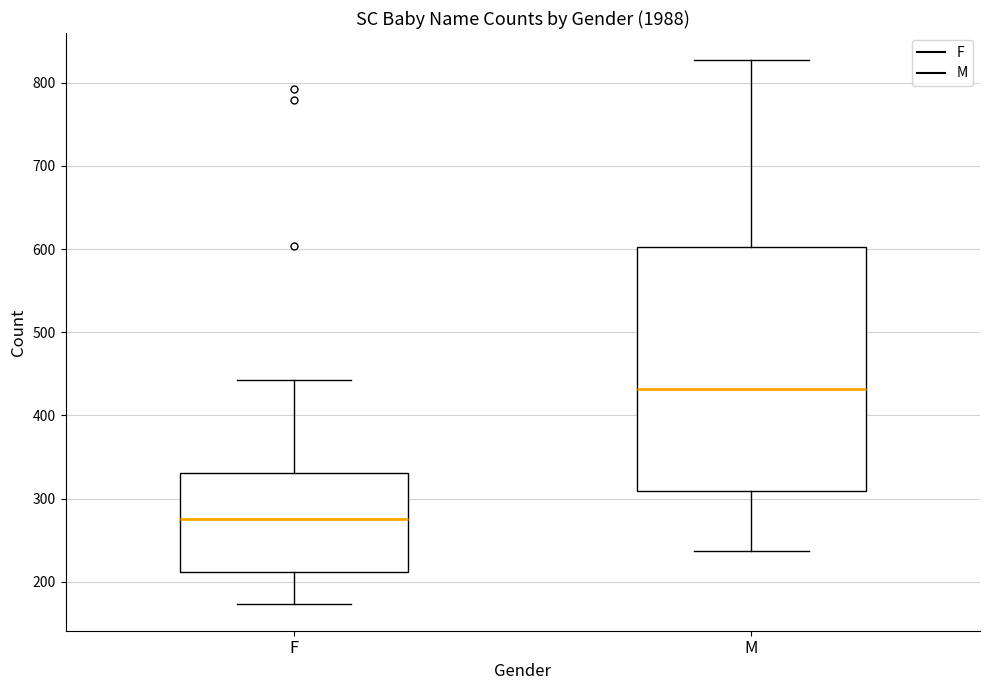

Which box has the highest median line?

M